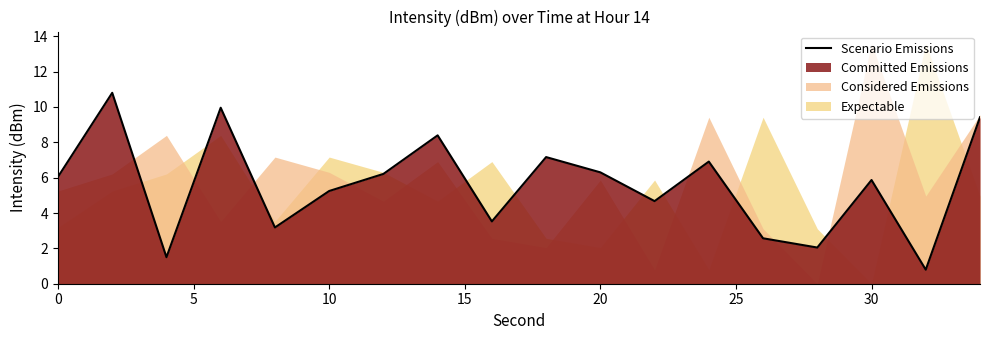

How many values are below 6?

9